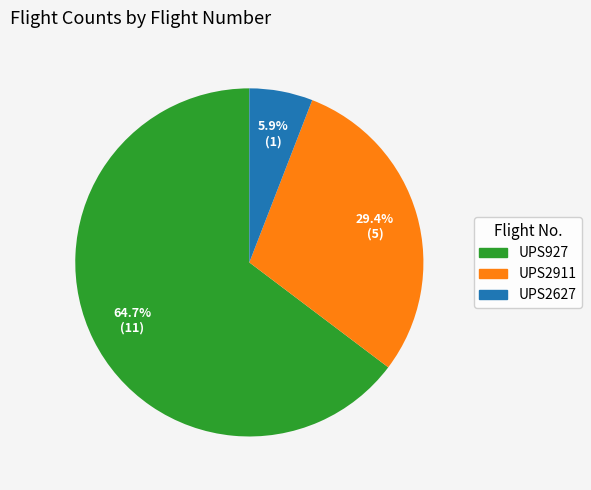

How much of the chart is everything except UPS2627?

94.1%